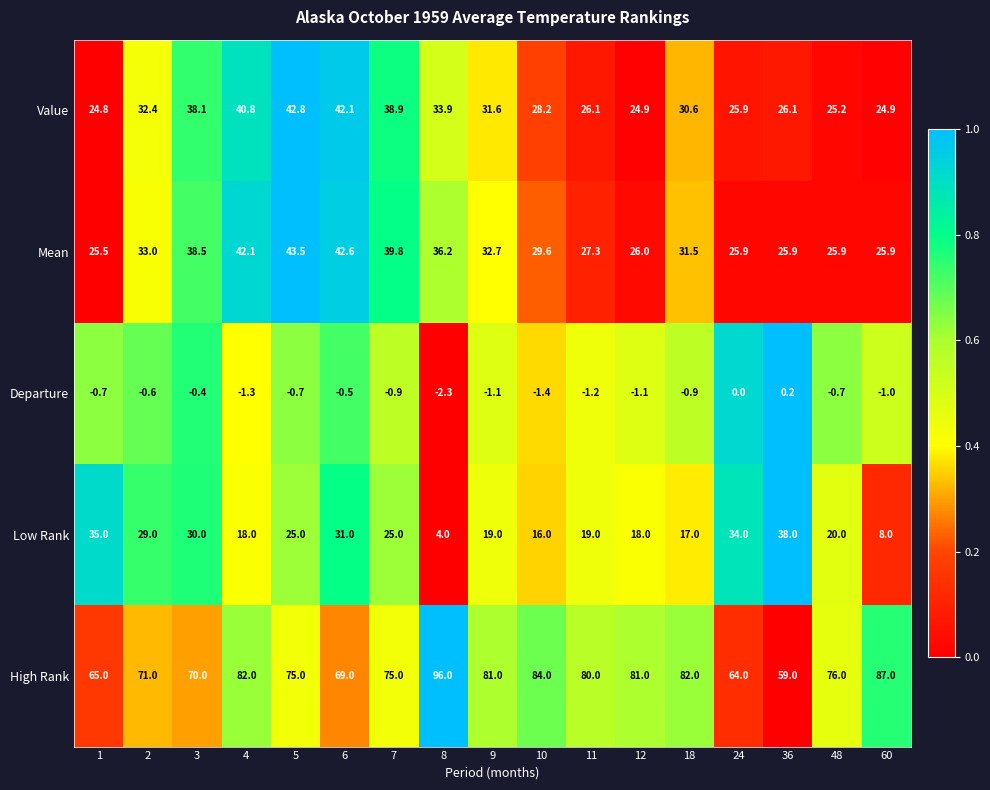

What is the difference between the Mean values at 60 and 4?

16.2